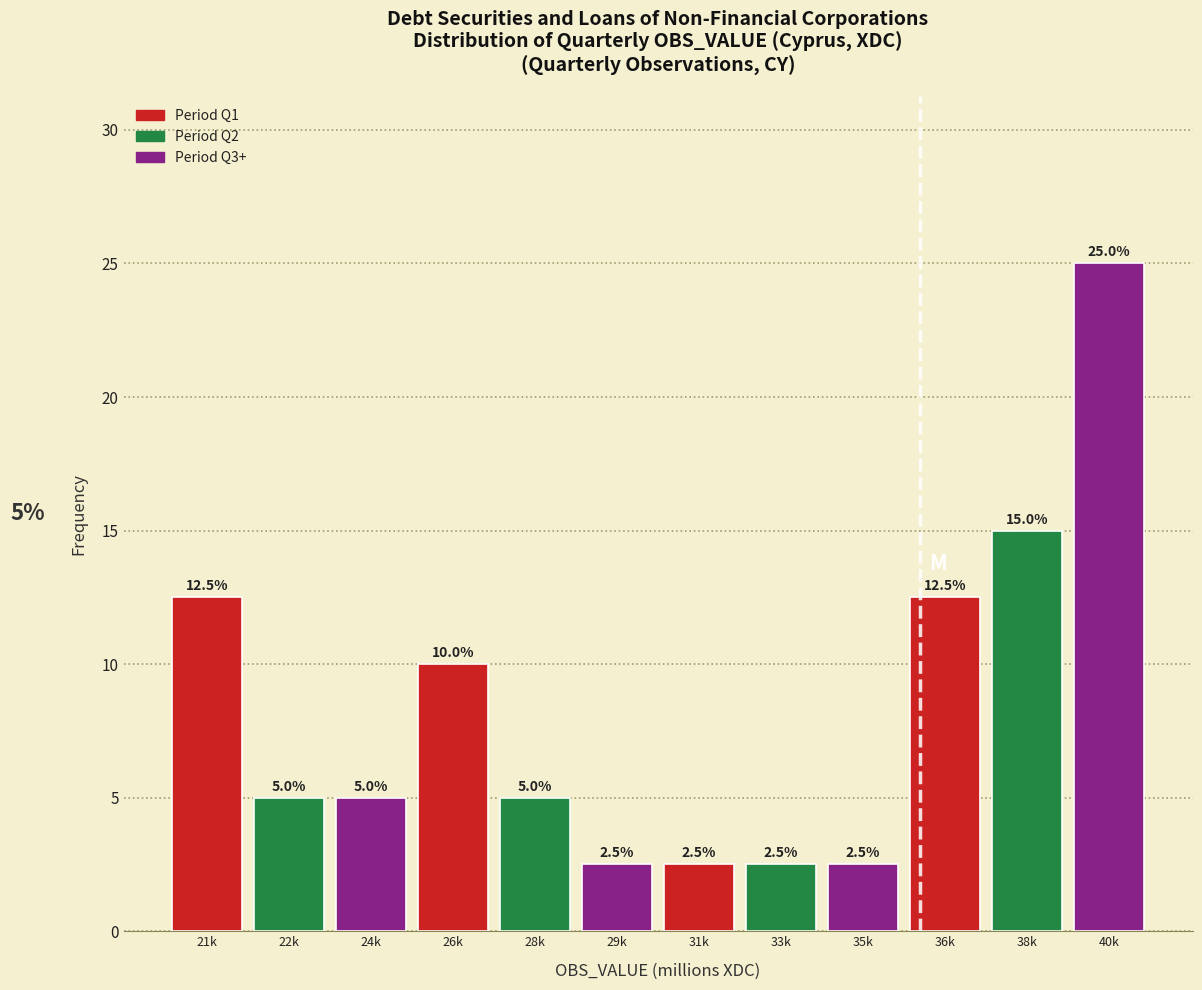

Reading left to right, list all the values displayed in this chart.

21k=12.5	22k=5.0	24k=5.0	26k=10.0	28k=5.0	29k=2.5	31k=2.5	33k=2.5	35k=2.5	36k=12.5	38k=15.0	40k=25.0